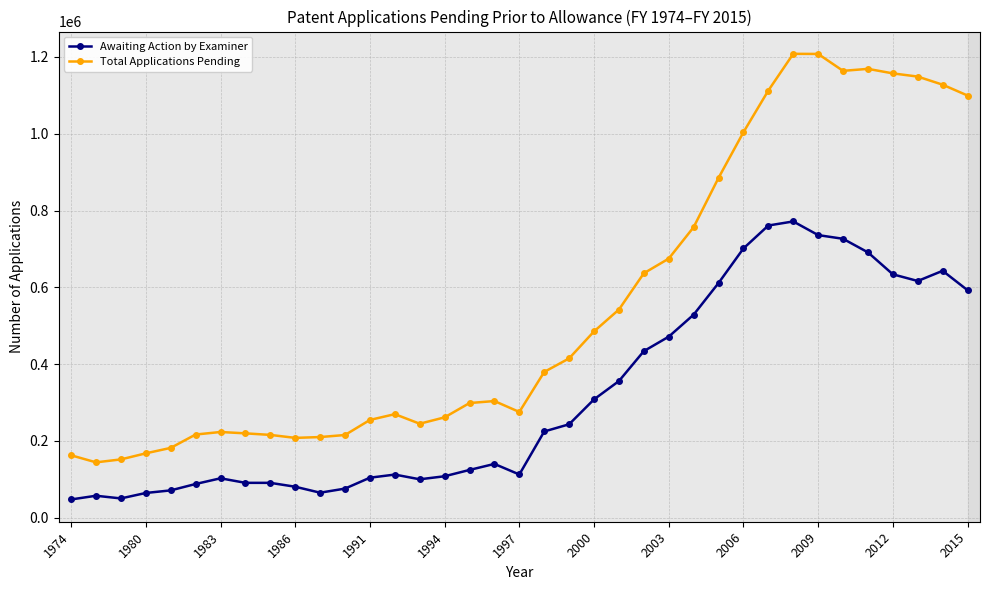

True or false: Awaiting Action by Examiner has more than 2 points higher than both neighbors.

True